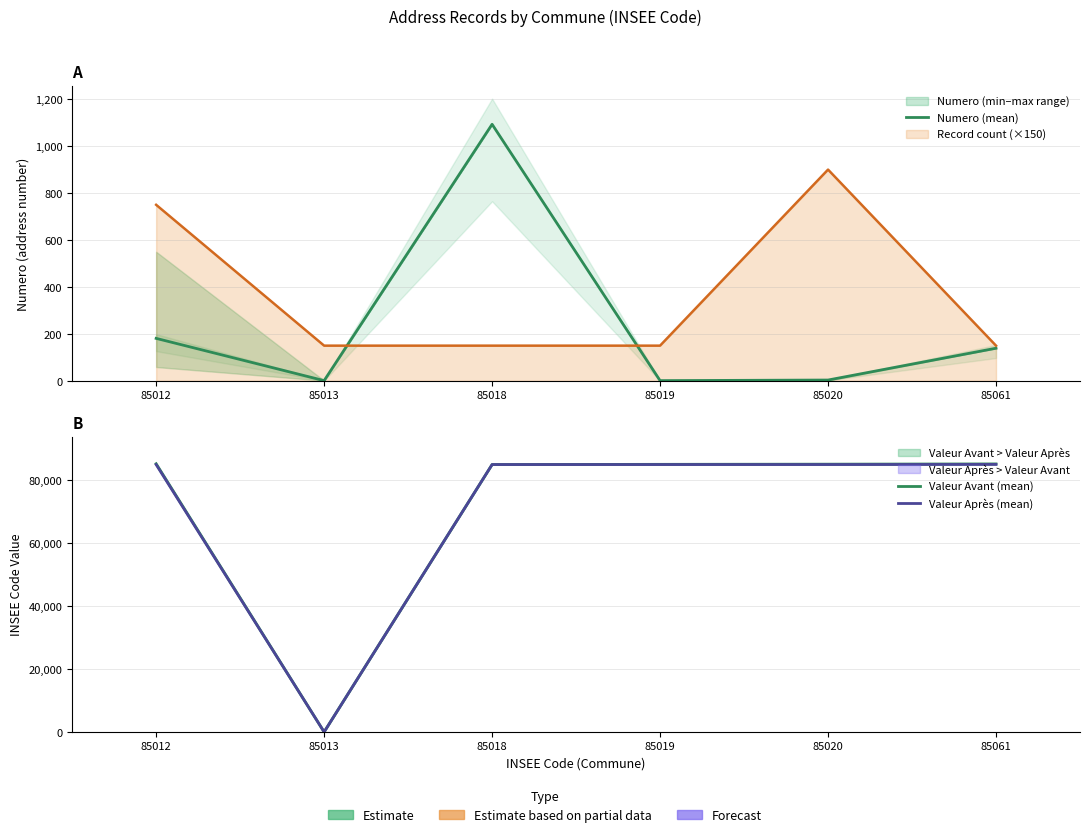

Between 85018 and 85020, which series saw the biggest shift?

Numero (mean)